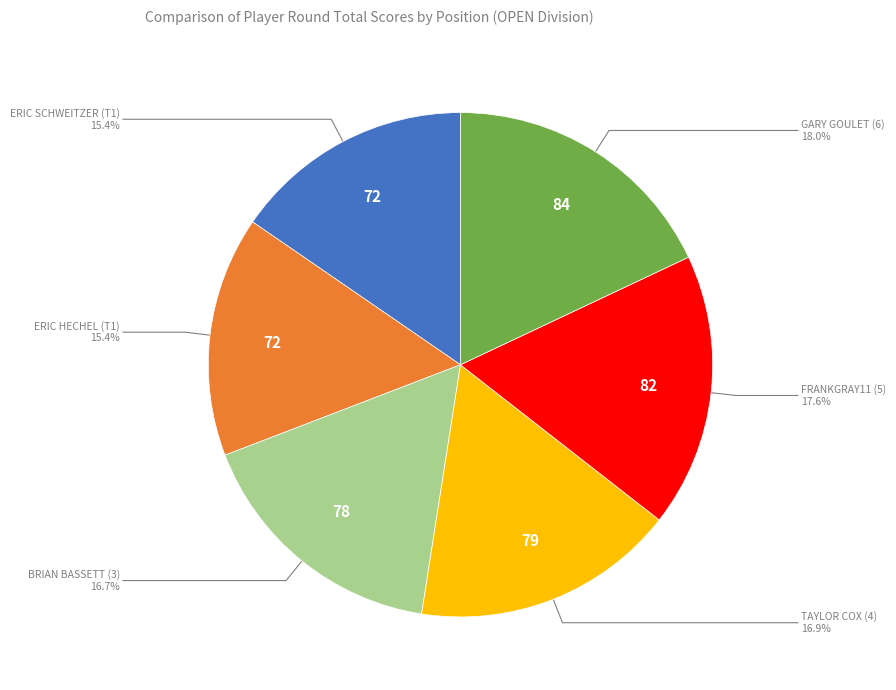

Is there any slice that represents more than half of the pie?

No